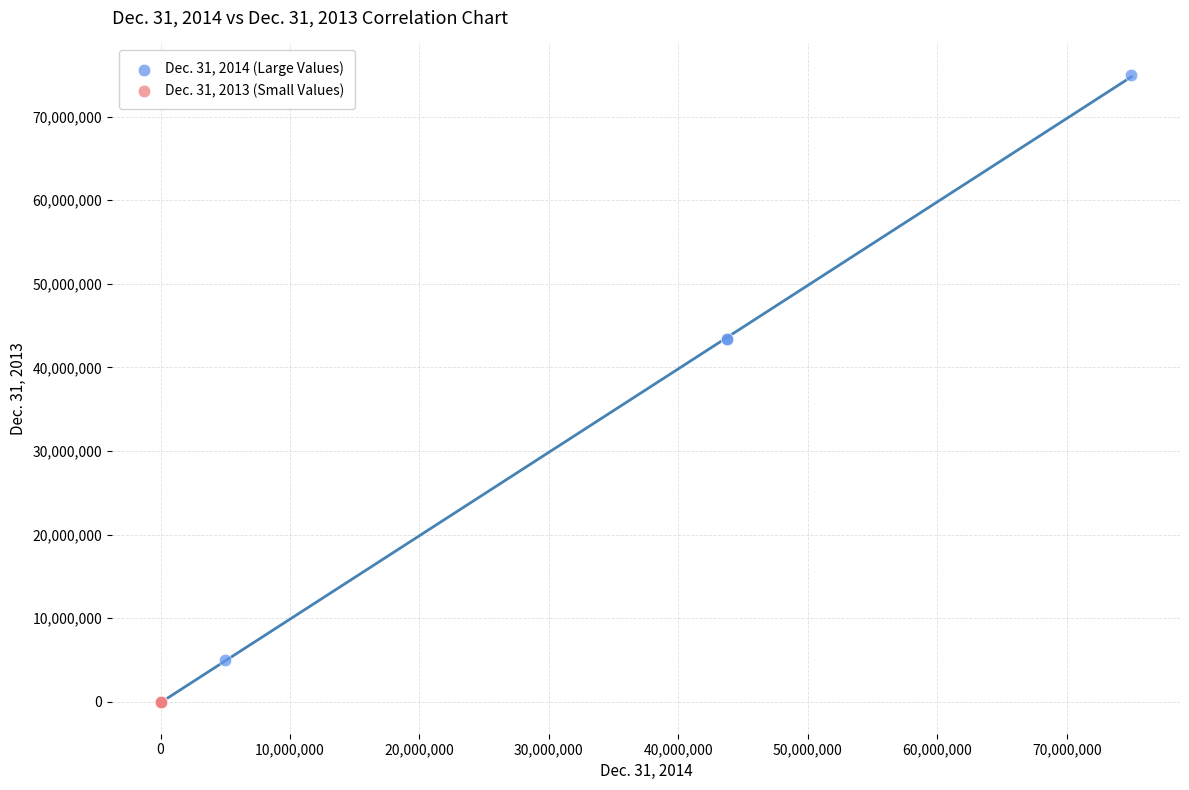

What are all the series names shown in the legend?

Dec. 31, 2014 (Large Values), Dec. 31, 2013 (Small Values)